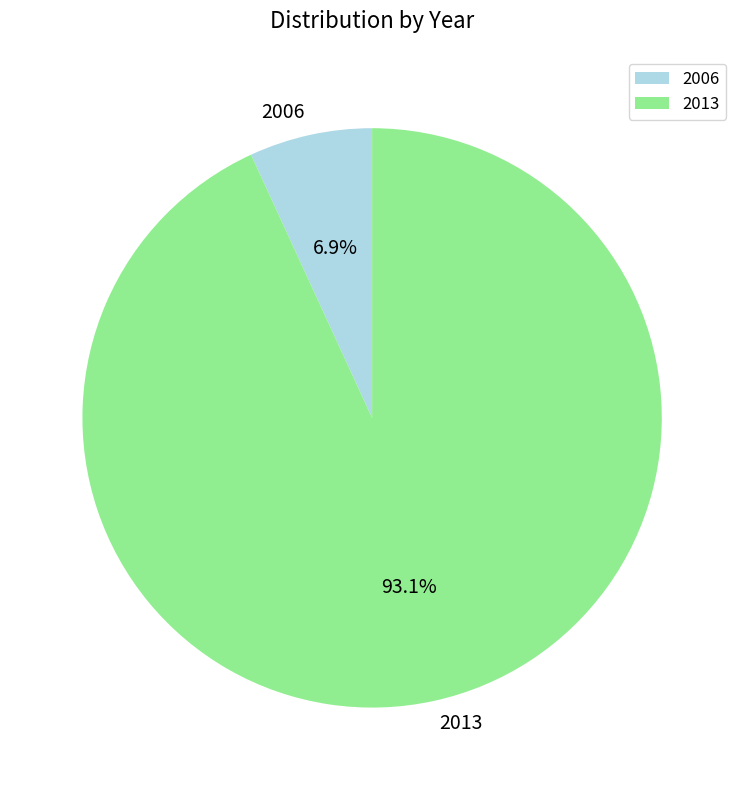

What is the total percentage of 2013 and 2006?

100.0%